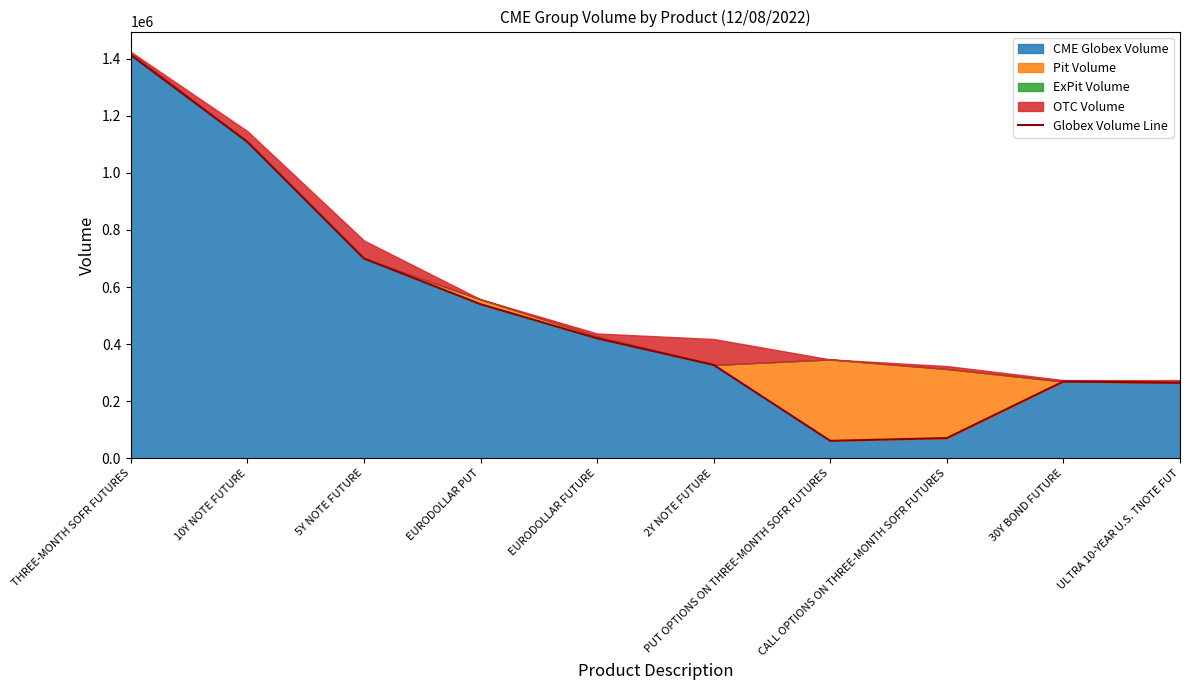

At which category does the chart reach its peak across all series?

THREE-MONTH SOFR FUTURES